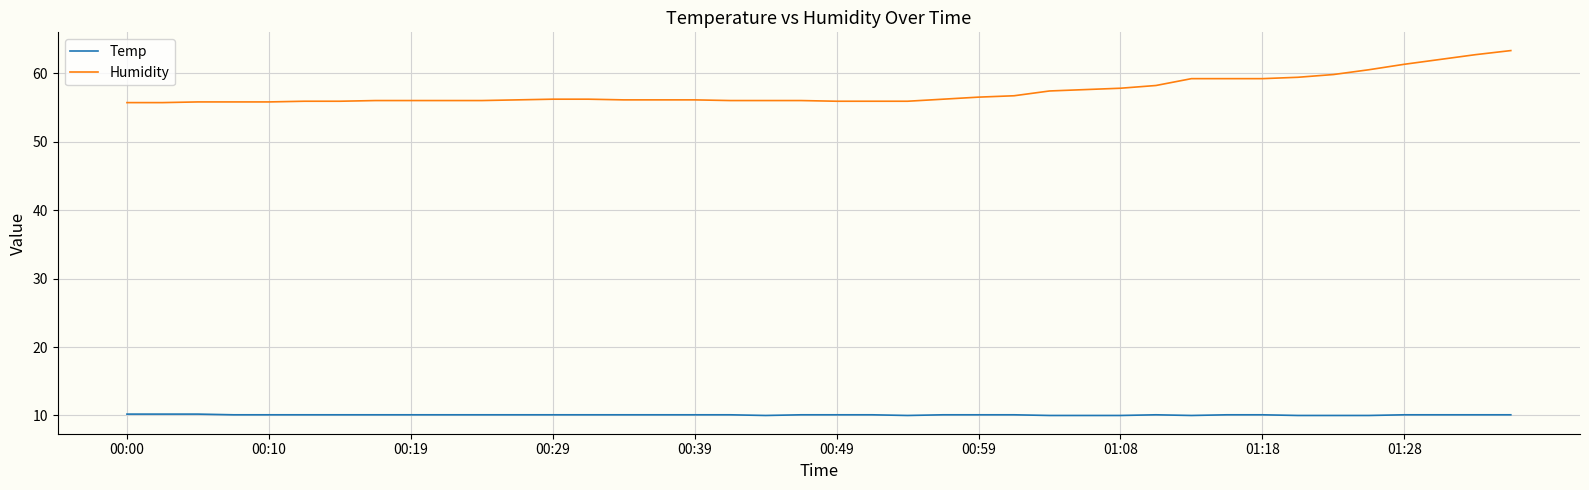

True or false: Humidity and Temp cross at least once.

False